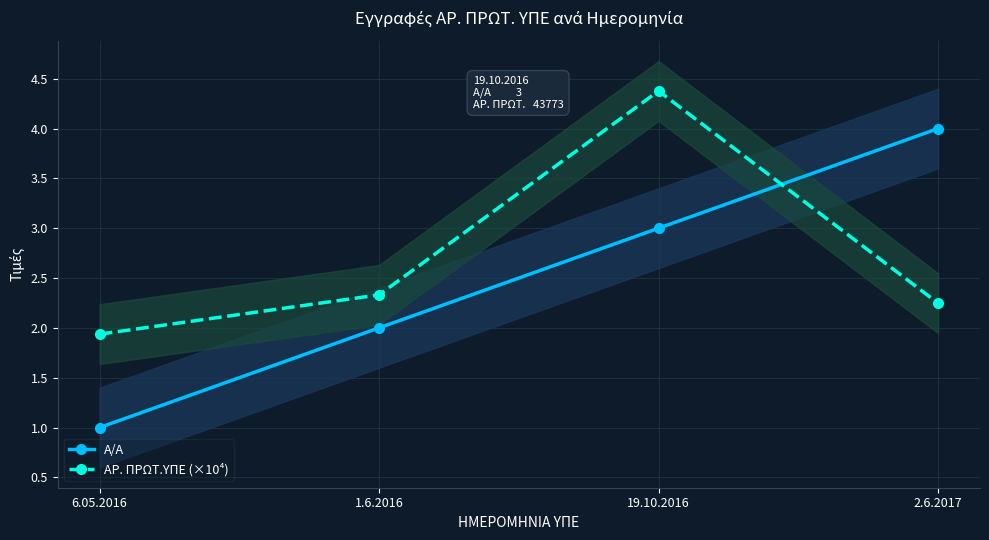

How many times do ΑΡ. ΠΡΩΤ.ΥΠΕ (×10⁴) and Α/Α cross each other?

1